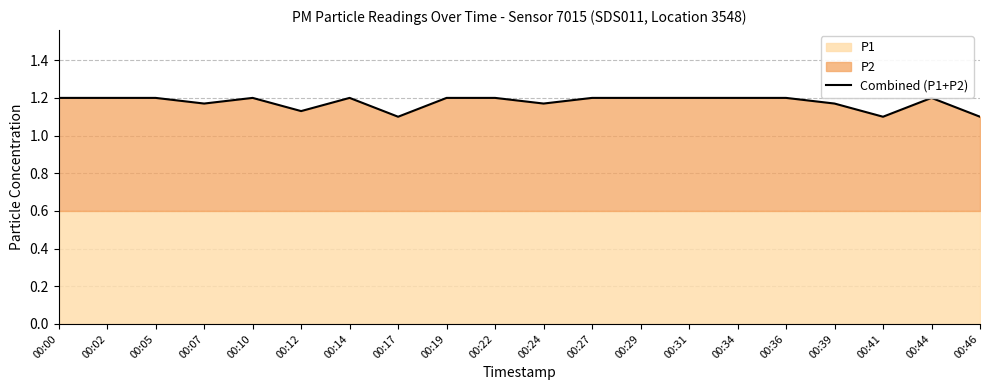

Between 00:36 and 00:31, which is larger?

00:36